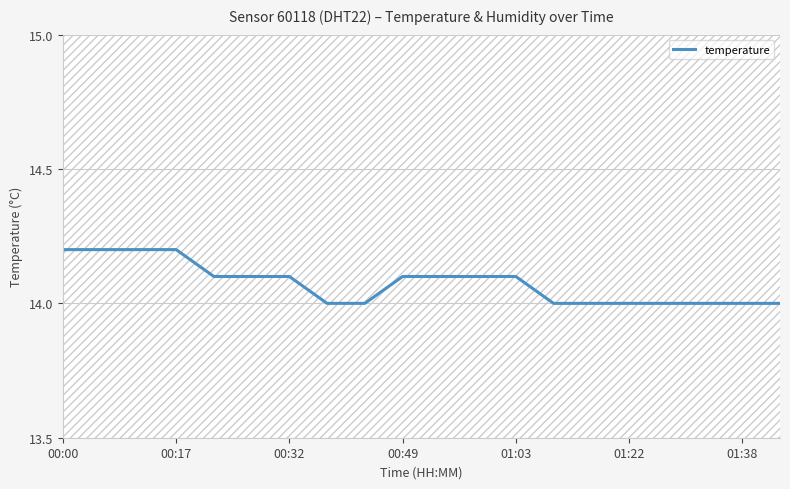

What is the maximum value shown in the chart?

14.2